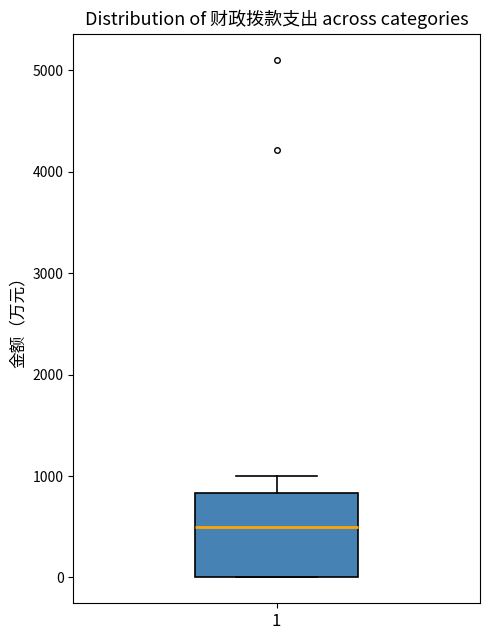

Where is the lower edge of the box at x = 1 on the y-axis? The values are not printed on the chart, so give them approximately, as read against the axis.

0